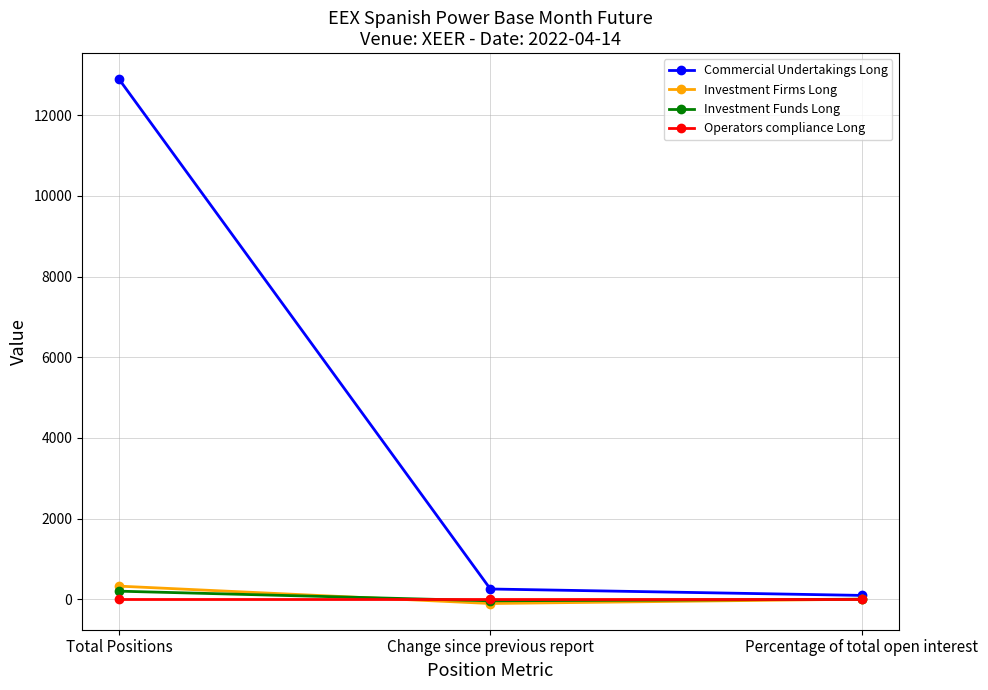

What is the value of the Investment Firms Long point at the 2nd from the left?

-105.0